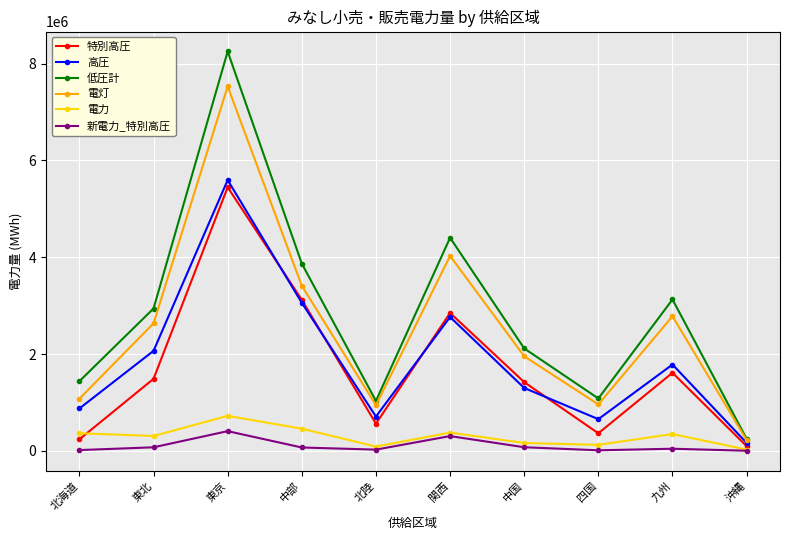

What is the maximum value for 電力?

722053